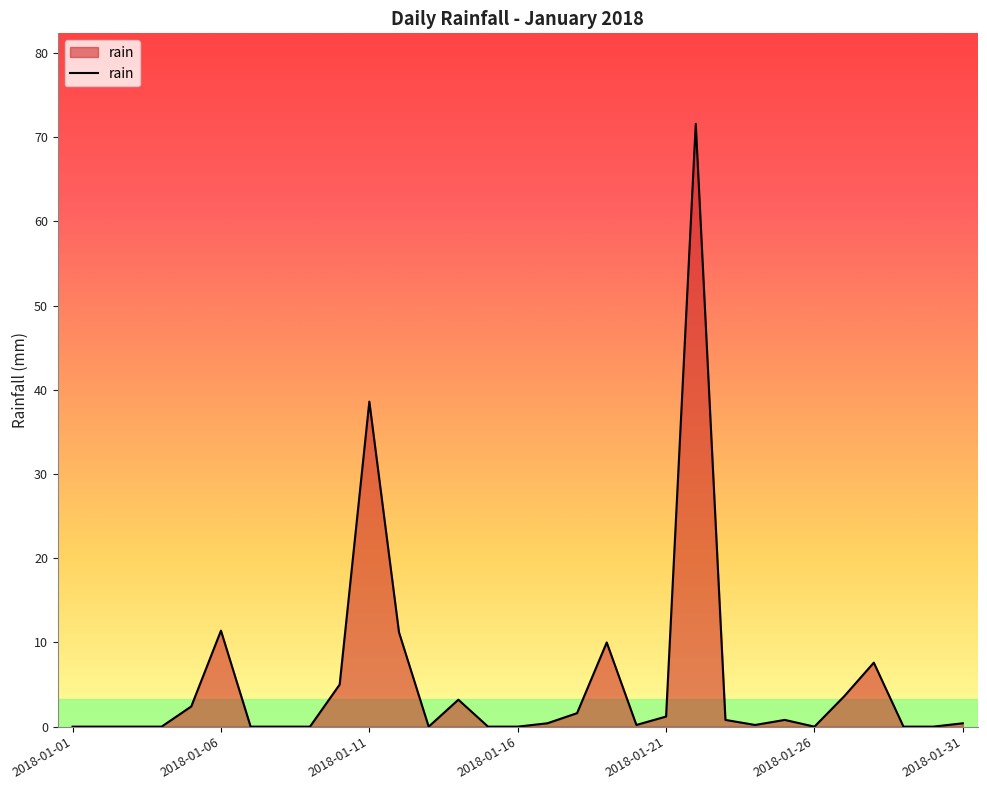

What is the difference between the maximum and minimum values?

71.6